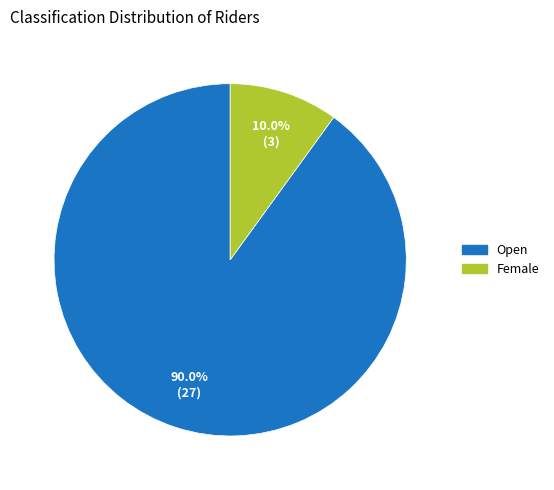

What is the majority slice?

Open